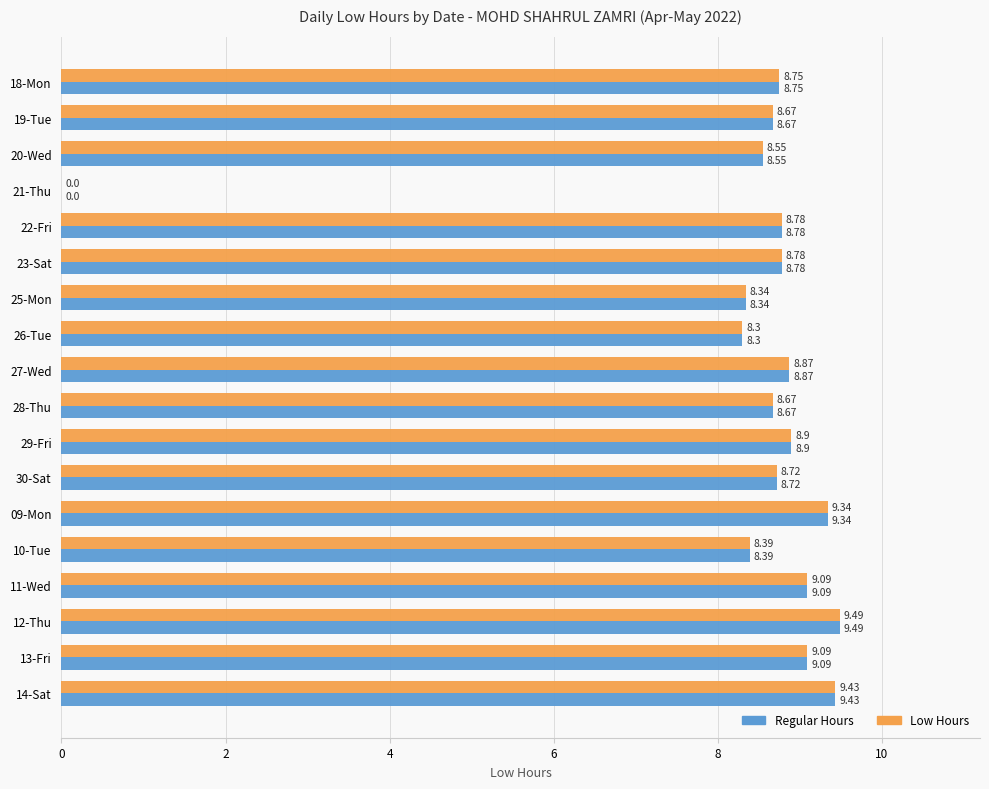

What is the greatest value displayed?

9.5